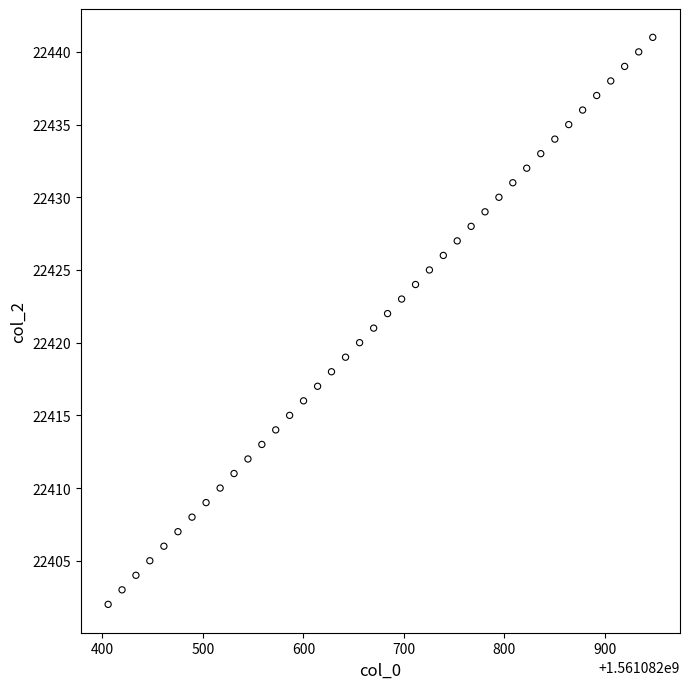

What is the range of Y values (max minus min)?

39